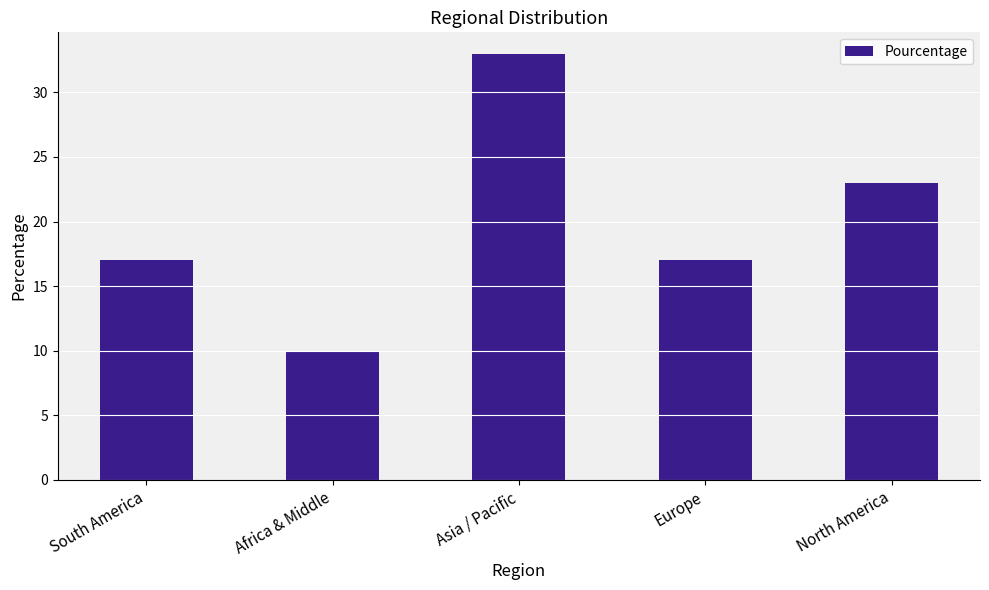

The chart shows a value of 7 at North America. True or false?

False